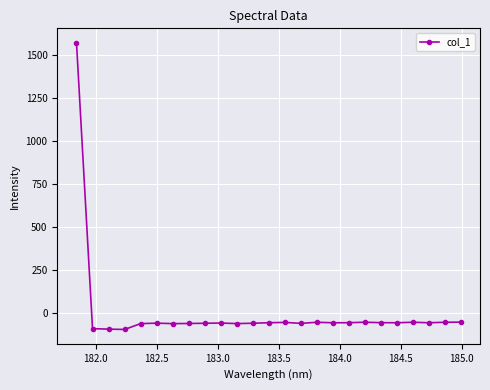

What is the greatest value displayed?

1571.5